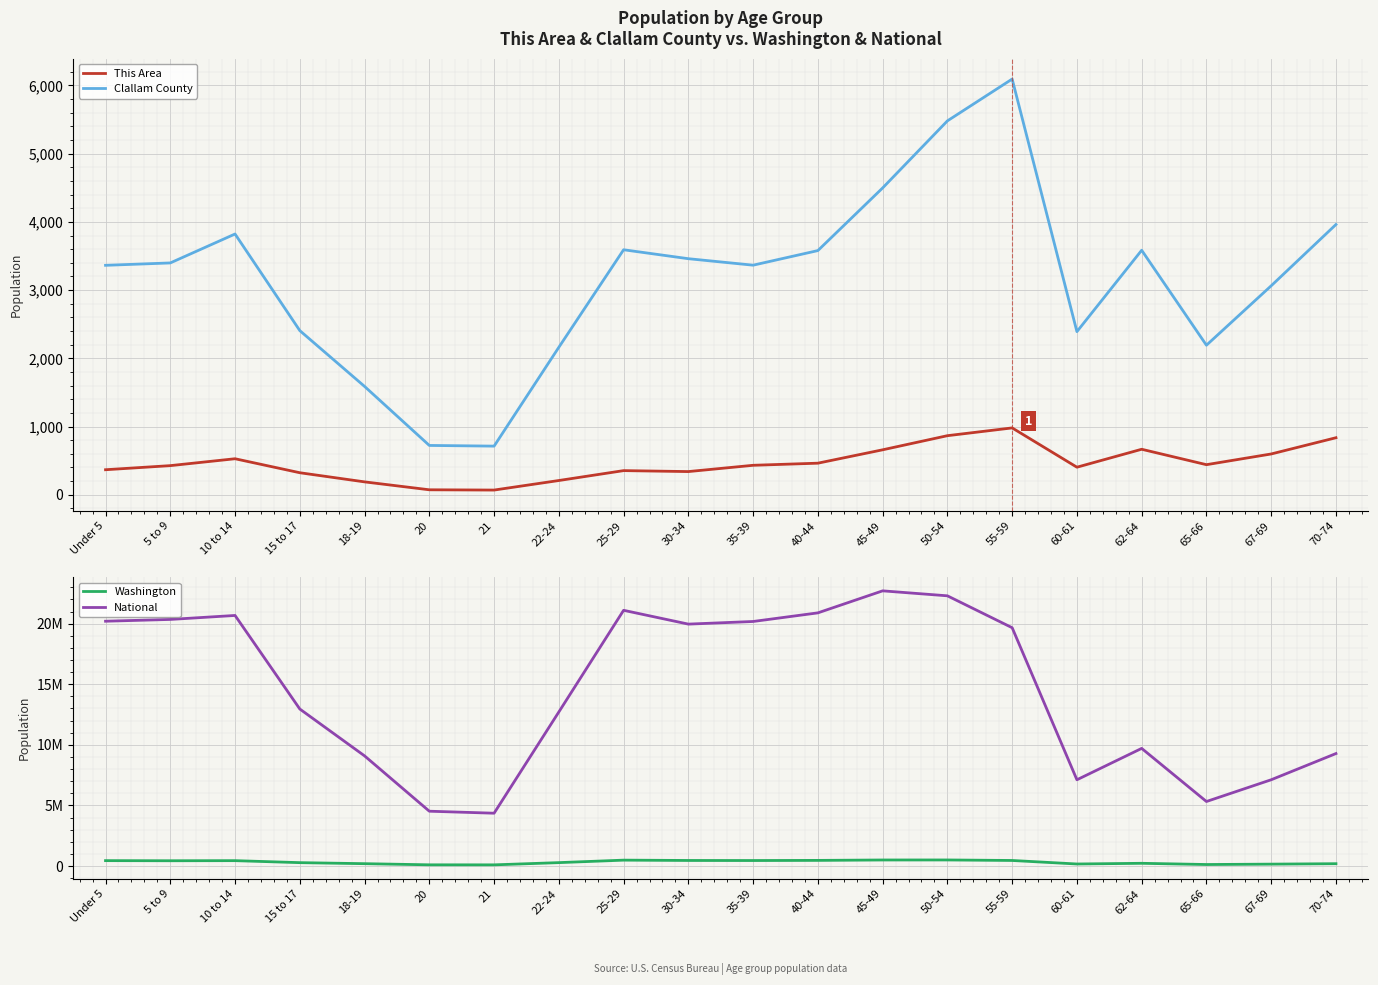

True or false: National and This Area intersect in this chart.

False